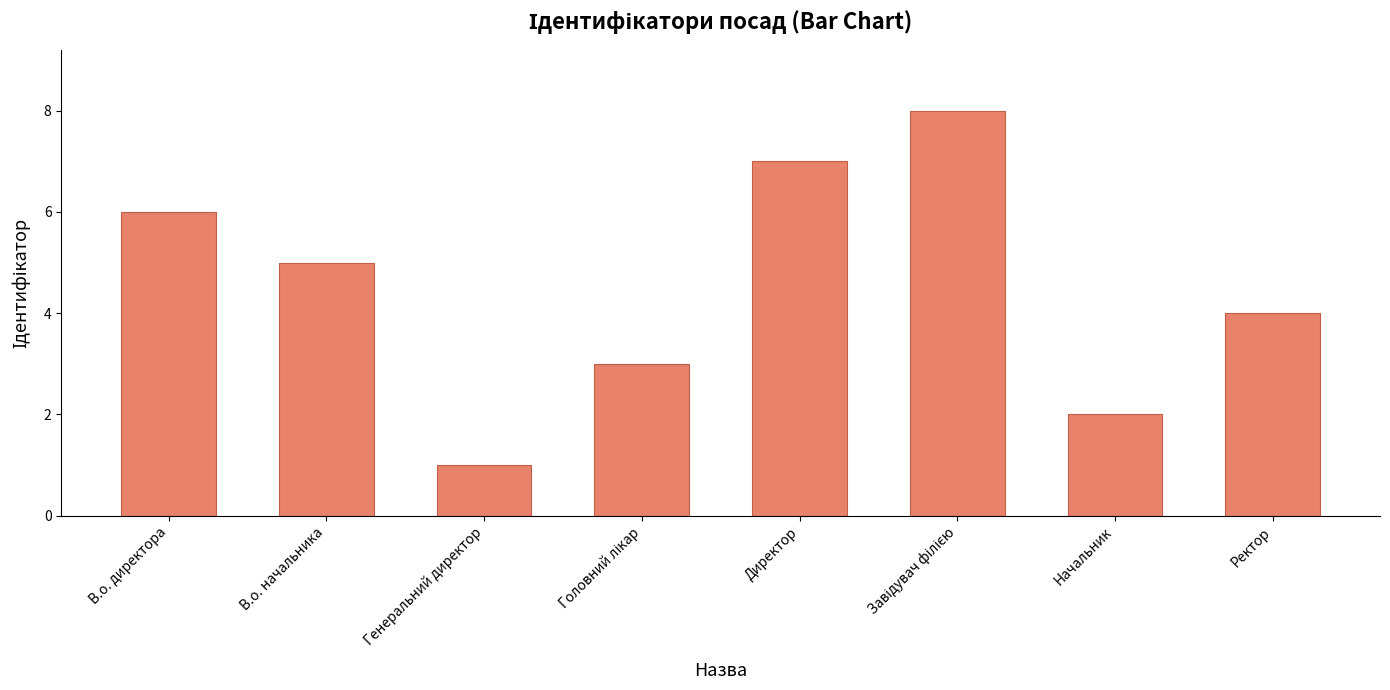

The chart shows a value of 5 at В.о. начальника. True or false?

True